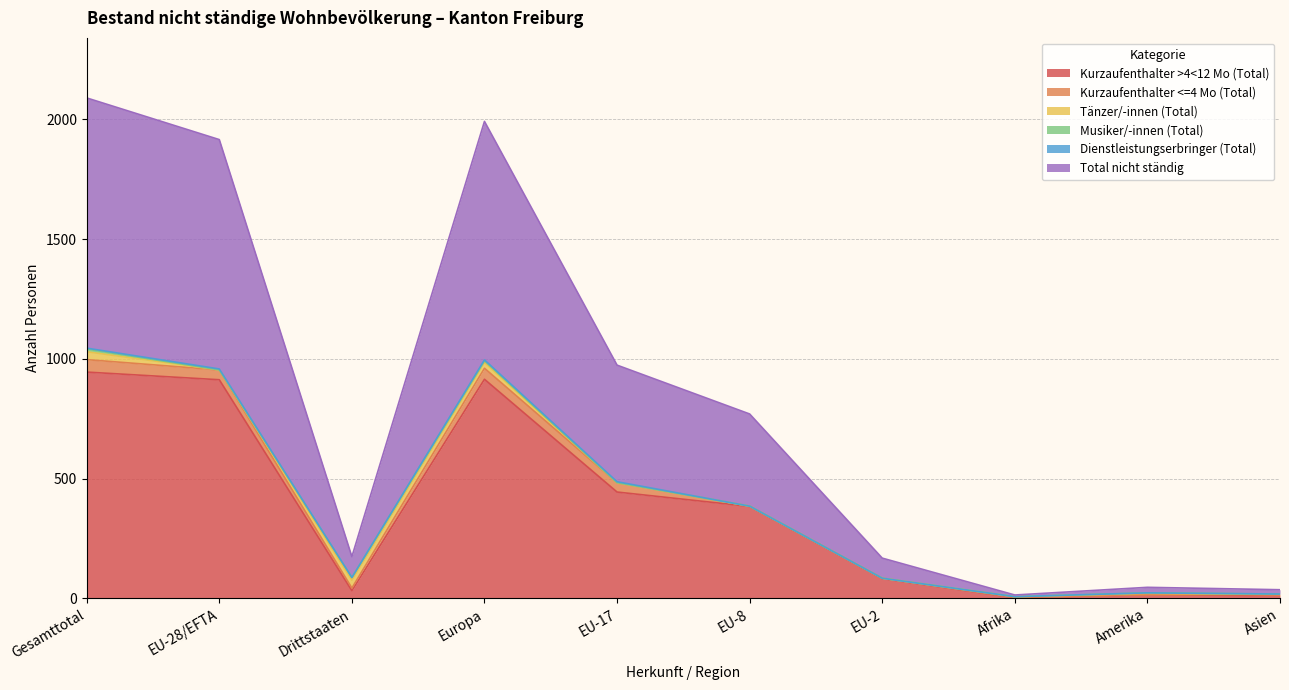

What is the spread (max minus min) of values at EU-8?

385